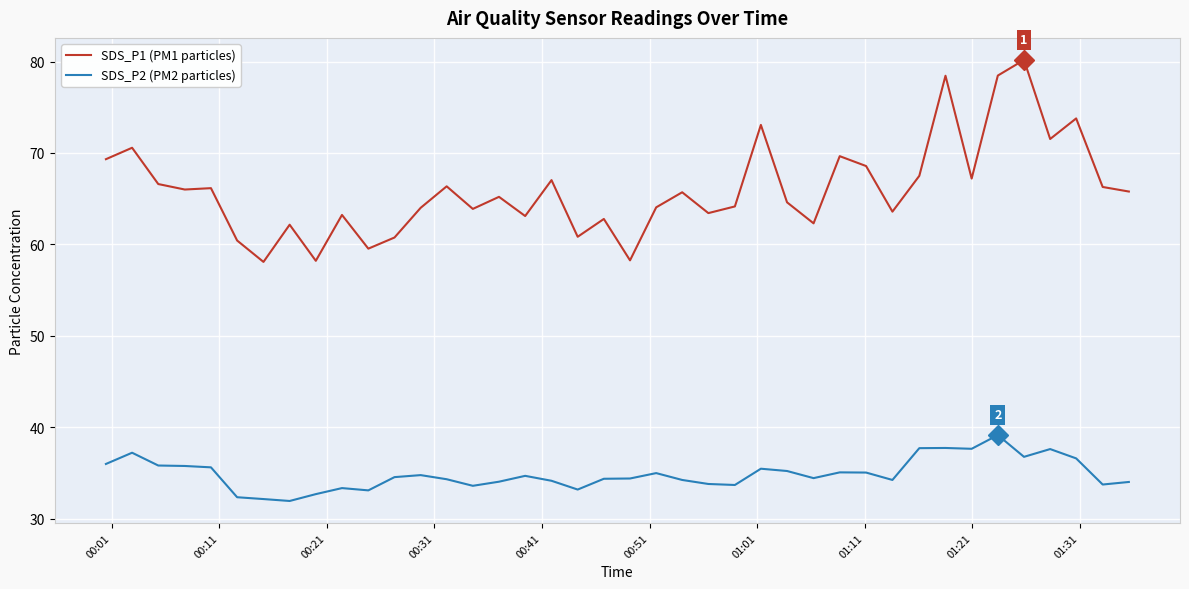

Rank the series by their average value, from lowest to highest.

SDS_P2 (PM2 particles), SDS_P1 (PM1 particles)